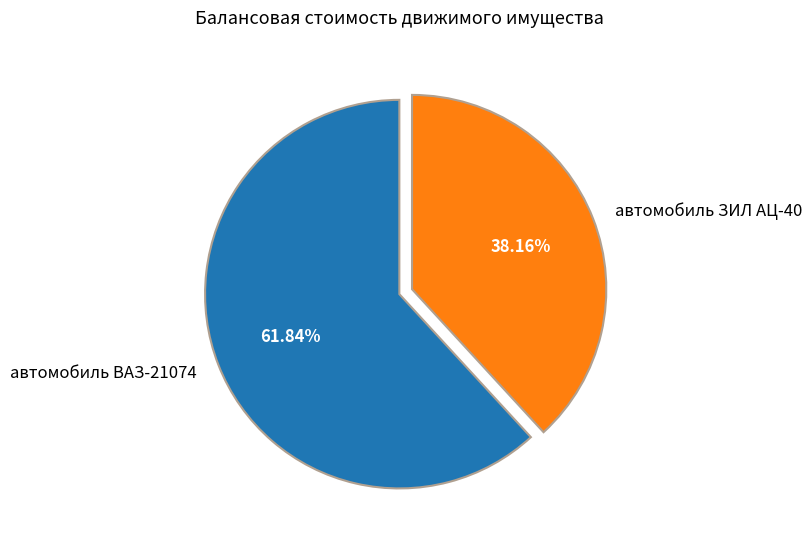

Is the sum of автомобиль ЗИЛ АЦ-40 and автомобиль ВАЗ-21074 greater than half?

Yes